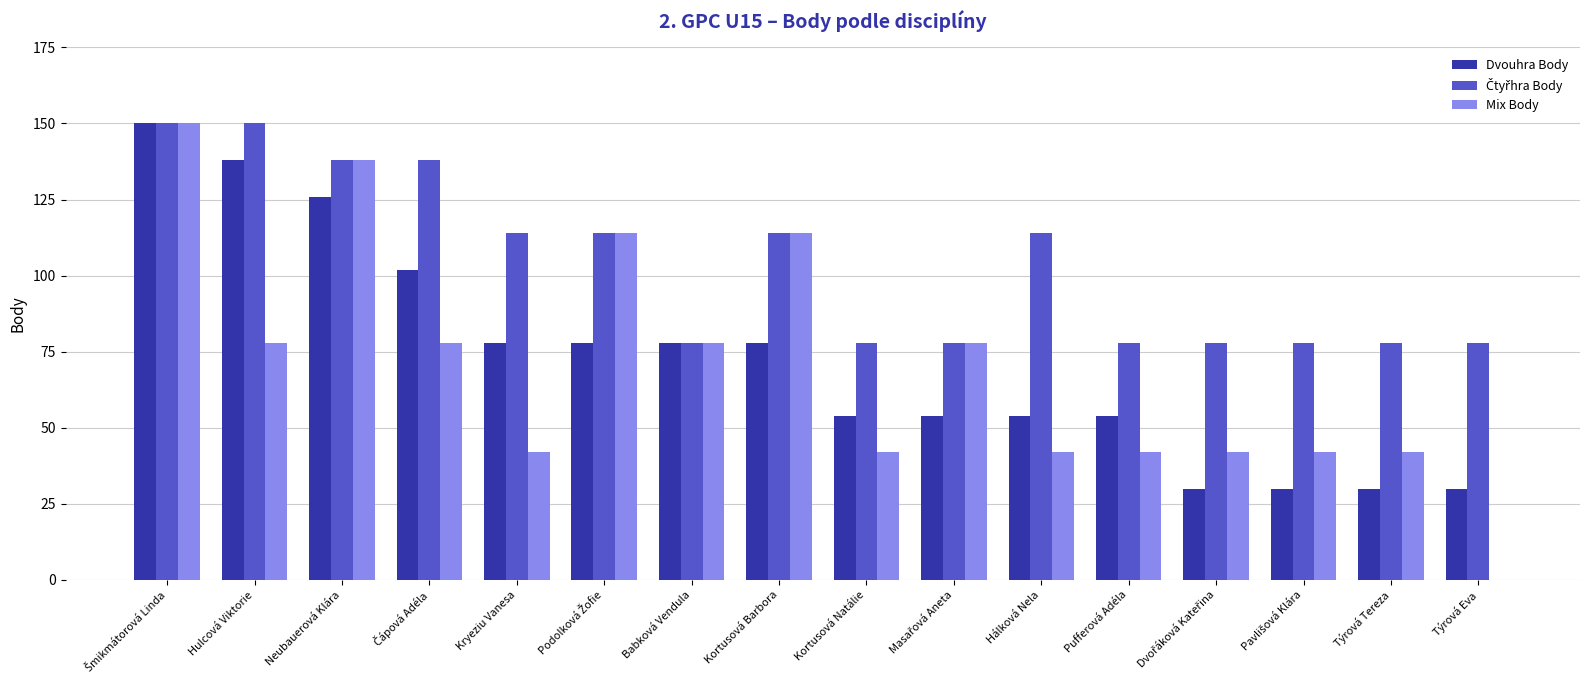

What is the total value across all series at Kryeziu Vanesa?

234